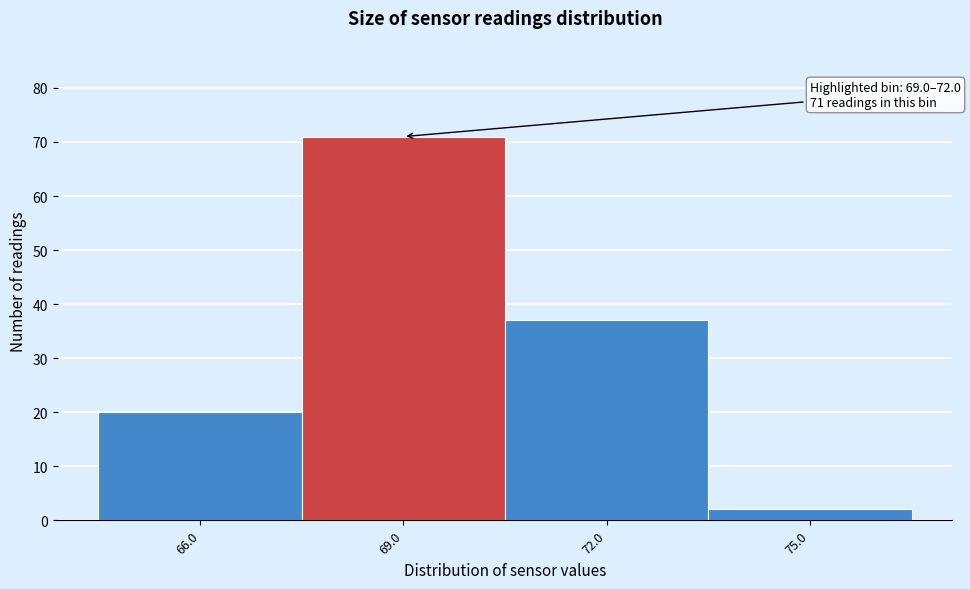

Reading left to right, list all the values displayed in this chart.

20	71	37	2